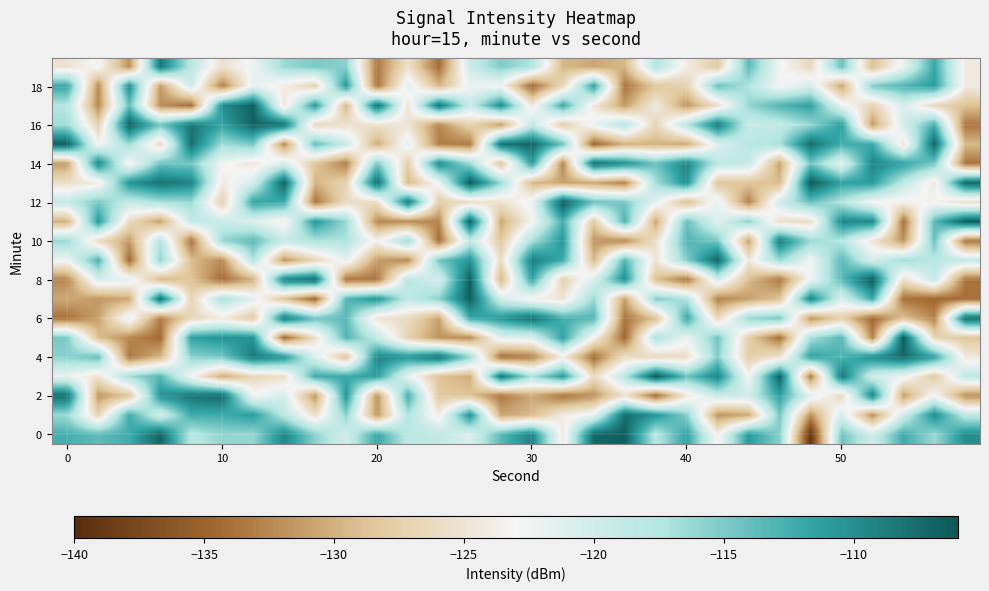

Which series has the widest spread of values?

row_0